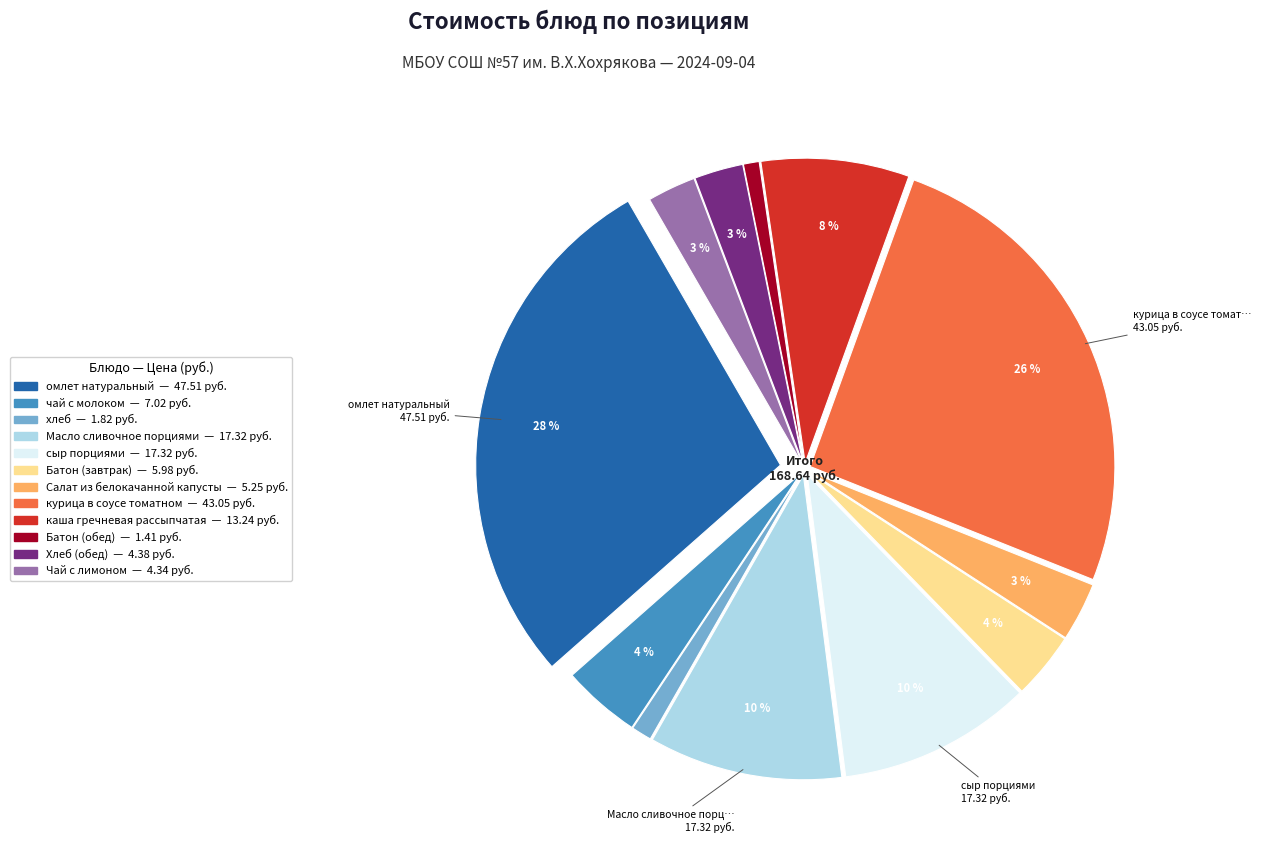

How many segments does this pie chart have?

12